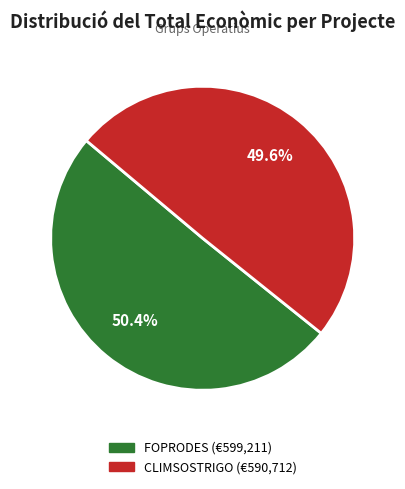

What percentage do FOPRODES (€599,211) and CLIMSOSTRIGO (€590,712) together represent?

100.0%